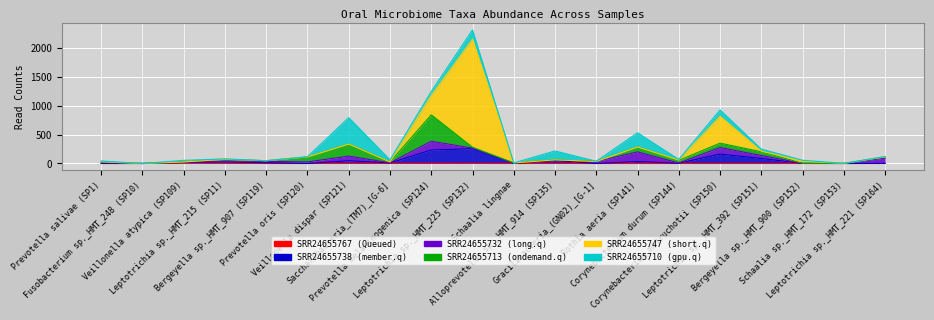

Which series changed the most between Saccharibacteria_(TM7)_[G-6] and Rothia aeria (SP141)?

SRR24655710 (gpu.q)